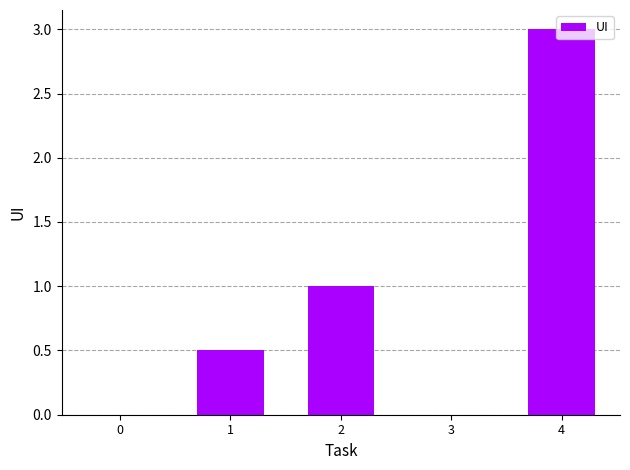

Is it true that the value at 3 is 0.0?

True